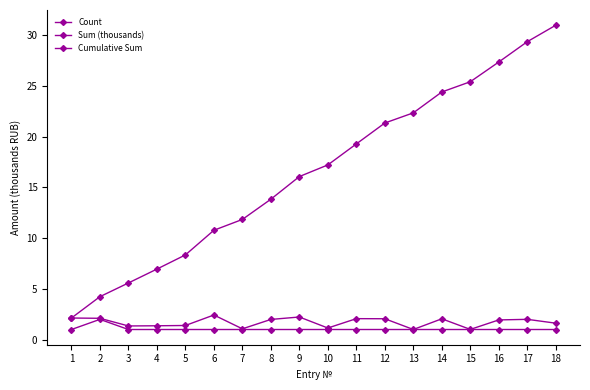

At which category does Sum (thousands) reach its first local peak?

6